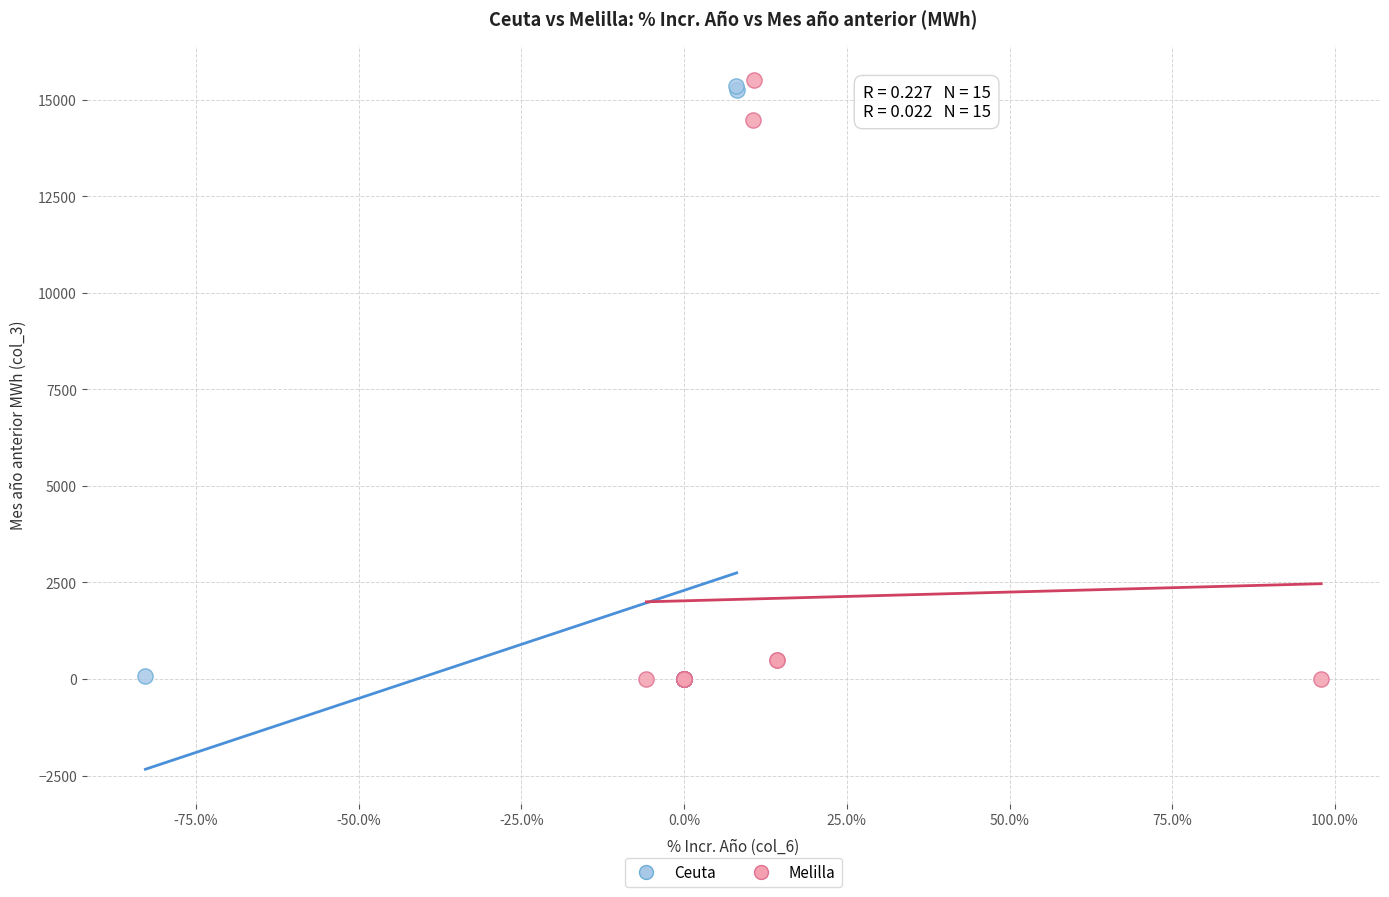

What are all the series names shown in the legend?

Ceuta, Melilla